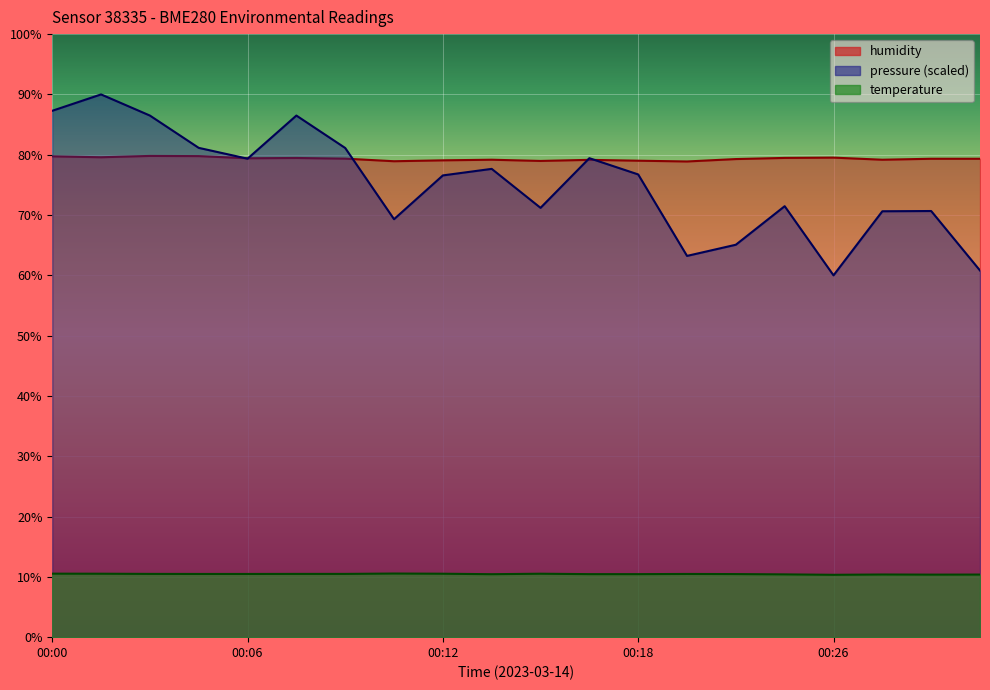

The humidity series shows 79.5 at 00:25. True or false?

True